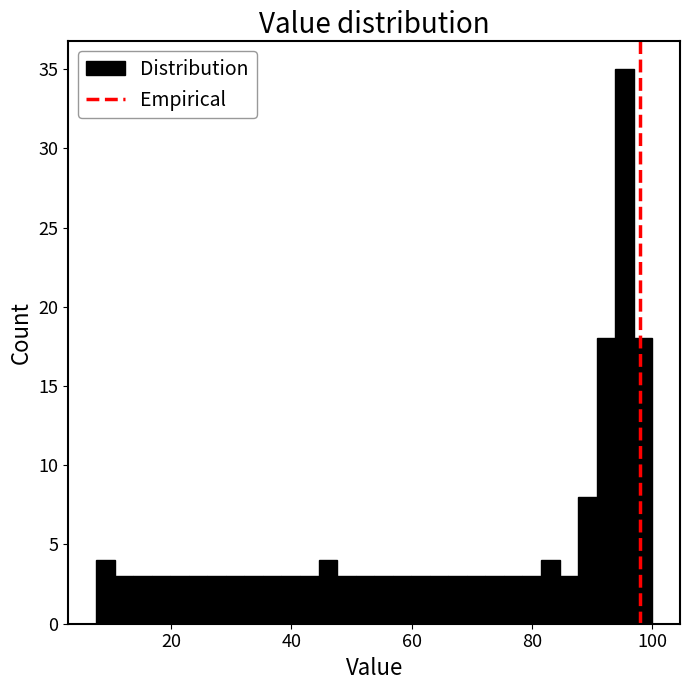

Read against the x-axis, roughly where is the centre of the tallest bar?

96